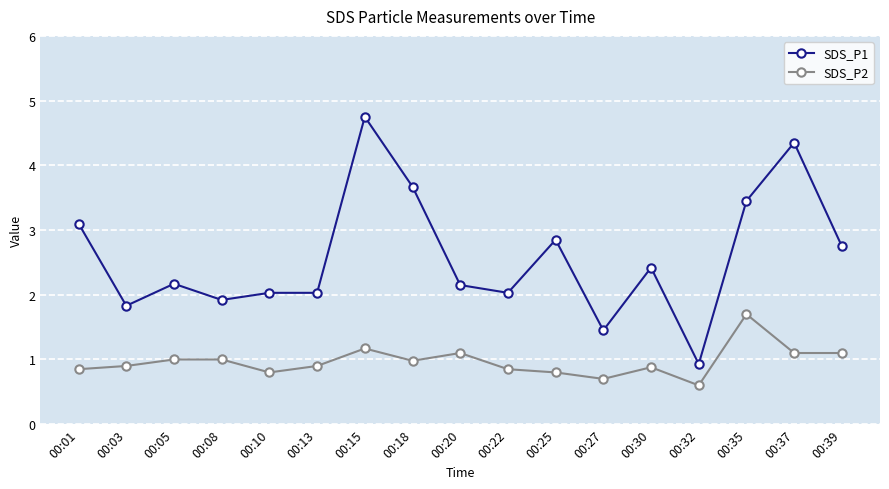

What is the average value of the SDS_P1 series?

2.6